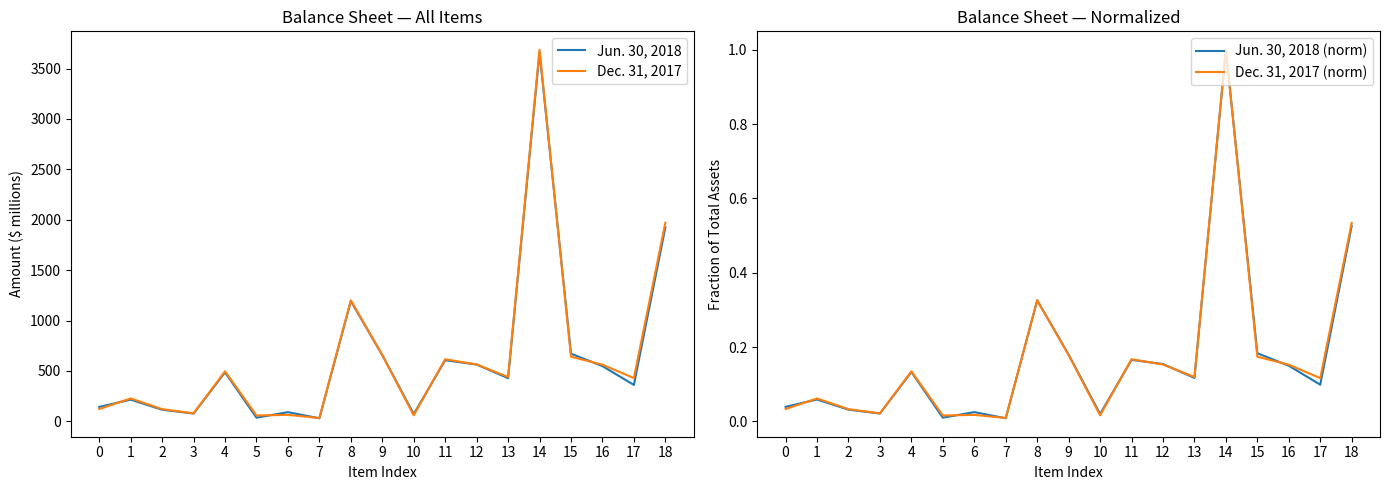

At which label is Dec. 31, 2017 closest to 1860?

18